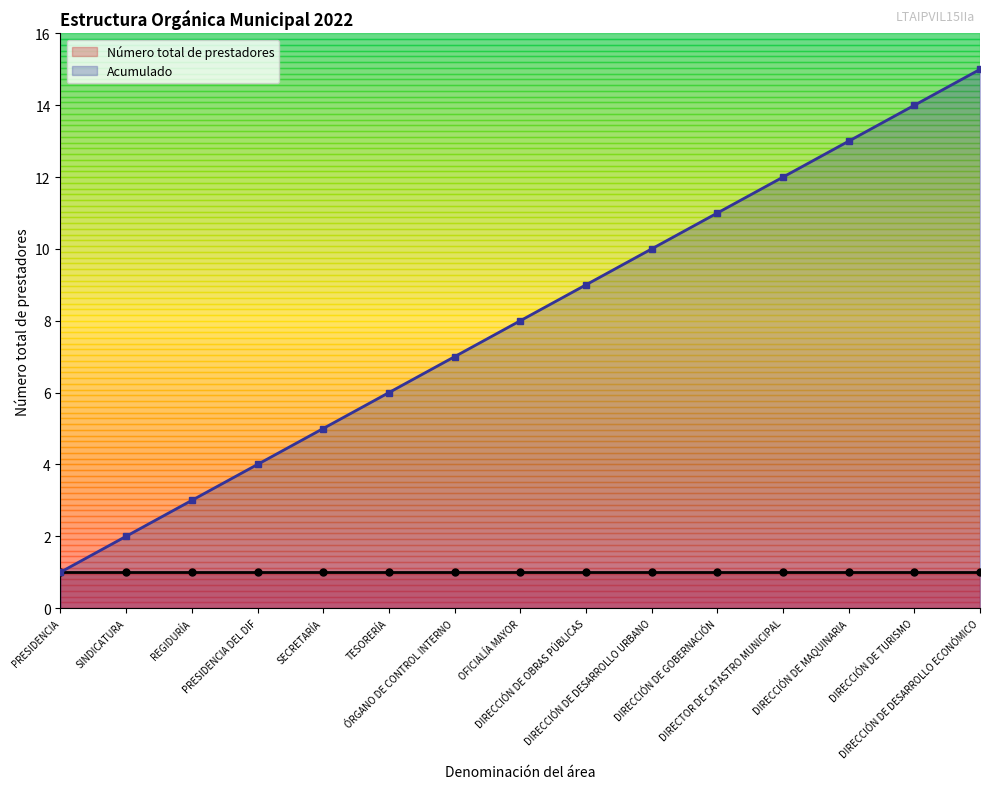

At which label is the value closest to 8?

OFICIALÍA MAYOR